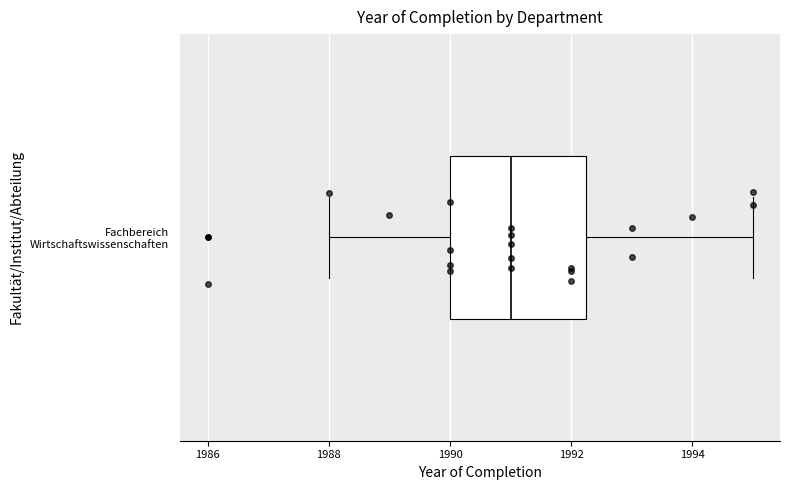

Where is the left edge of the box for Fachbereich Wirtschaftswissenschaften on the x-axis? The values are not printed on the chart, so give them approximately, as read against the axis.

1990.0